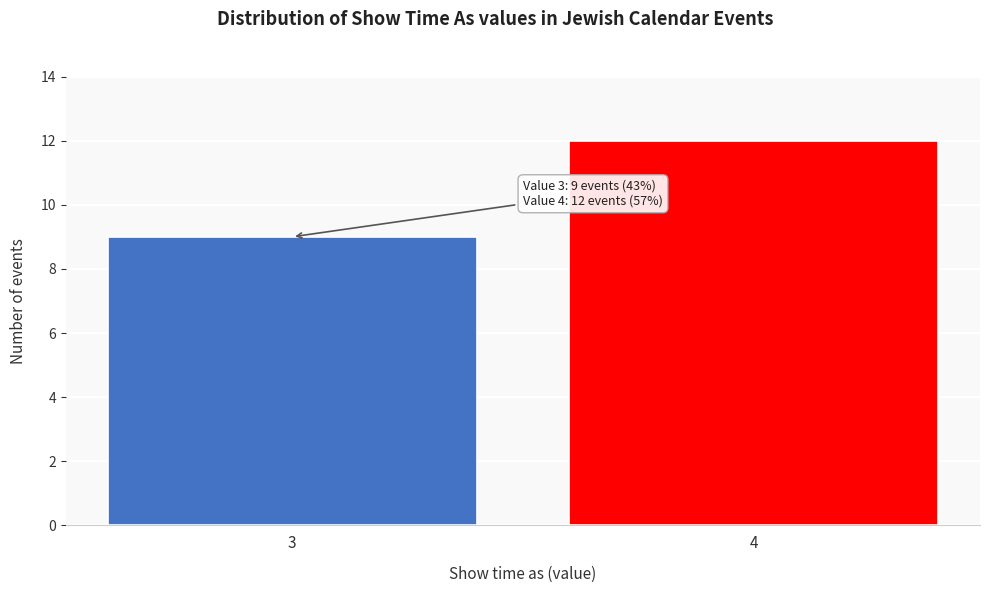

Reading left to right, what are all the values shown in this chart?

9	12